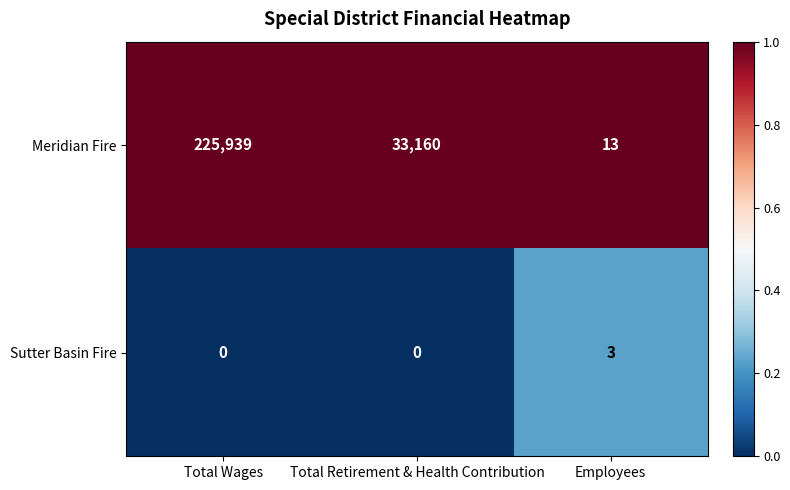

What is the sum of all Sutter Basin Fire values?

3